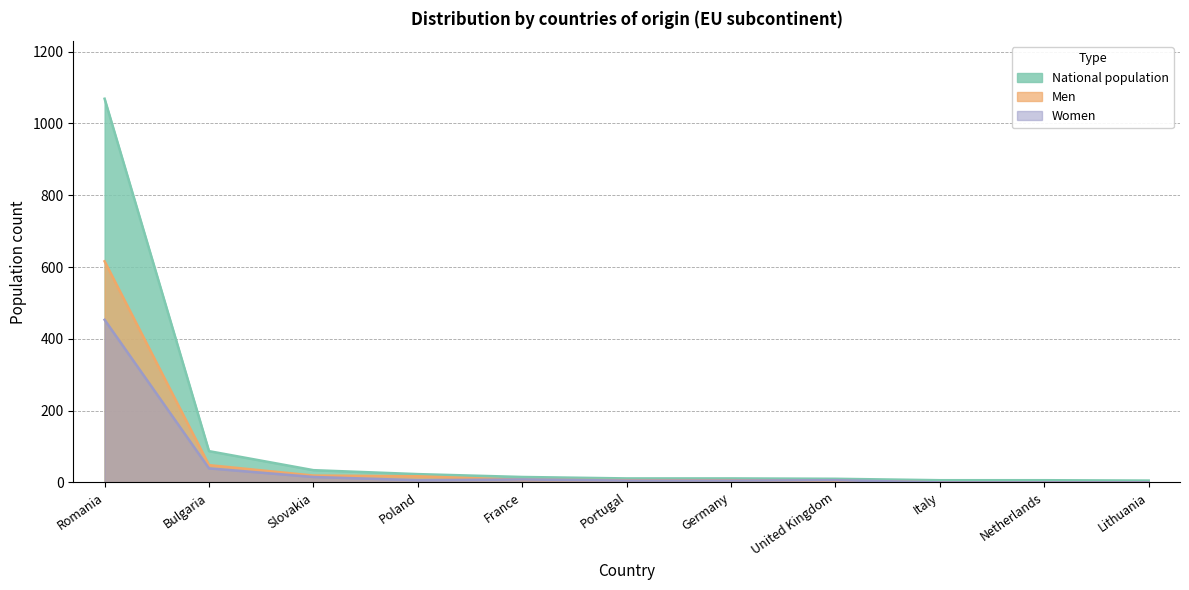

At which label is National population closest to 537?

Bulgaria